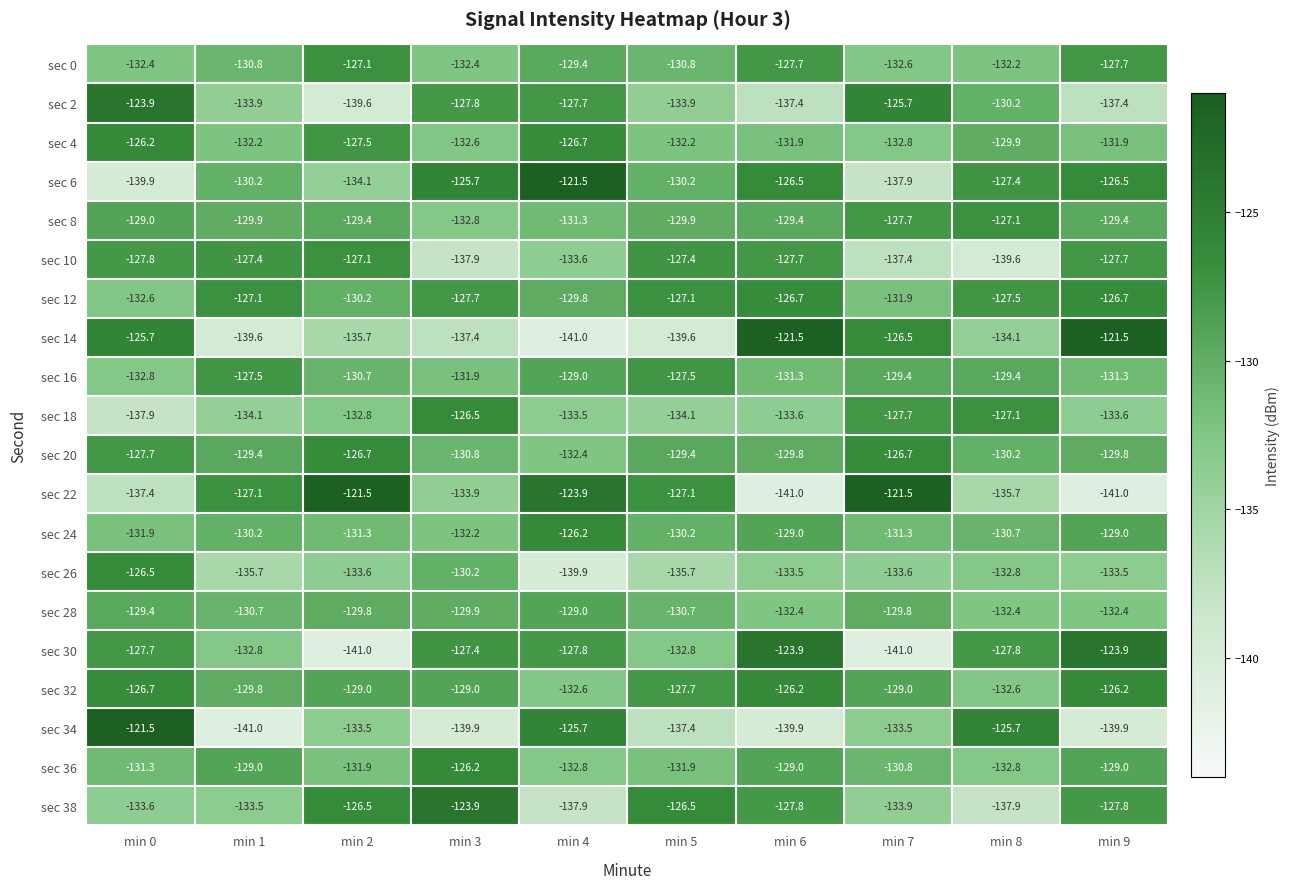

What is the difference between the highest and lowest values at min 1?

13.9